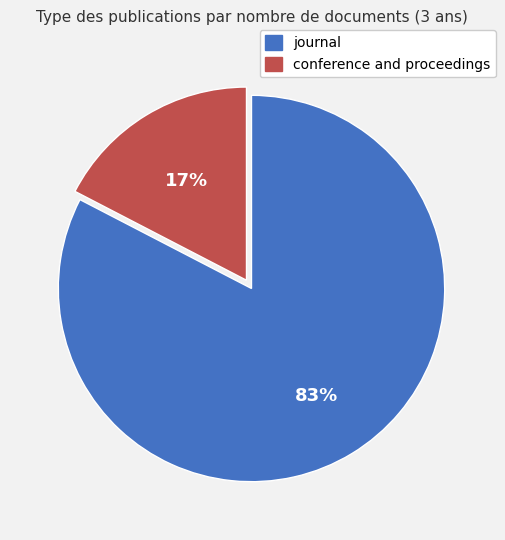

To the nearest percent, what portion does conference and proceedings represent?

17%